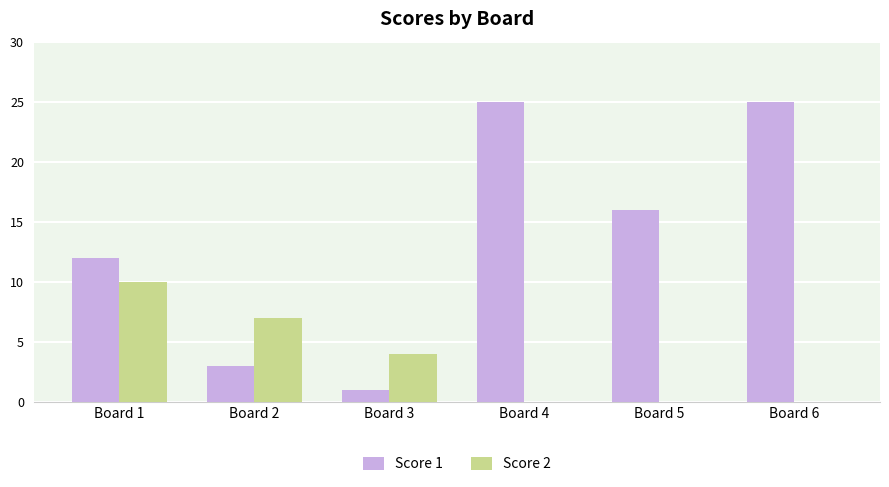

What is the total value across all series at Board 3?

5